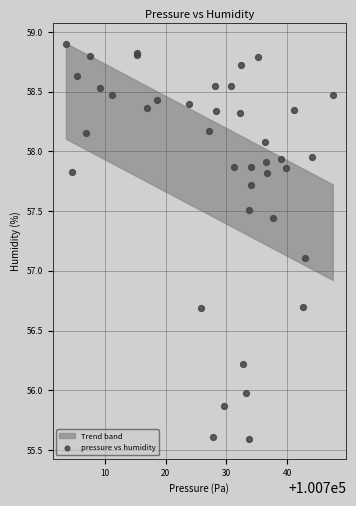

What Y value in the scatter plot is closest to 57?

57.1